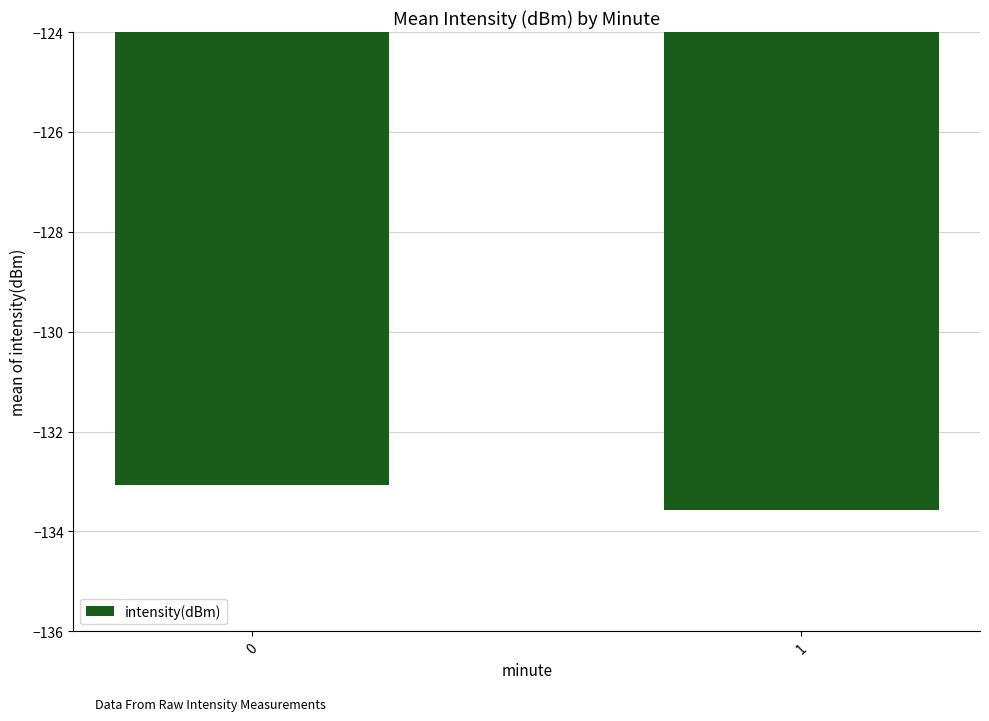

Are the bars grouped side by side (vs. stacked)?

No